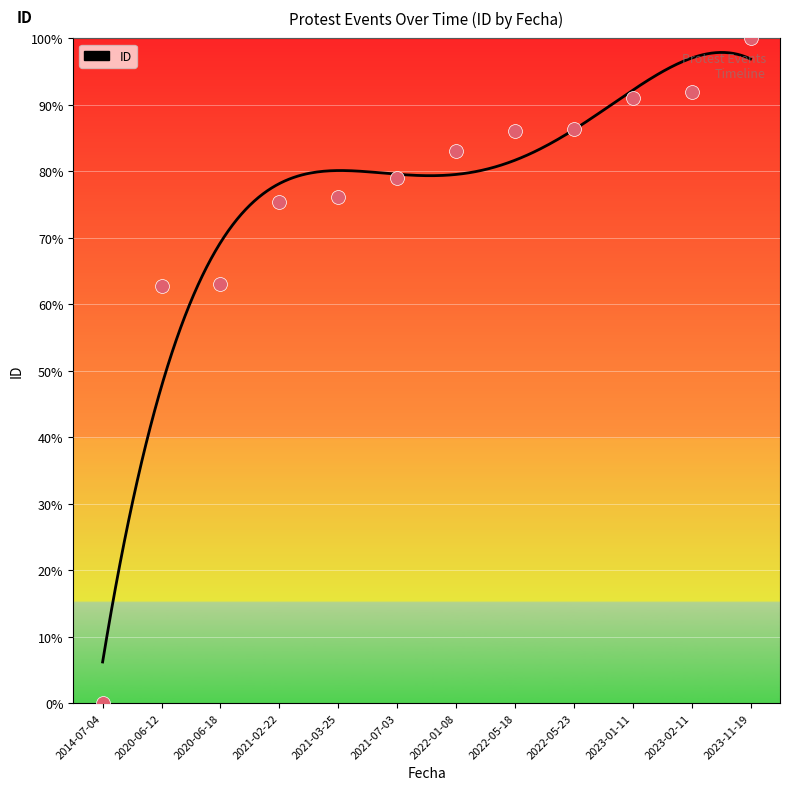

What is the change in value from 2021-02-22 to 2022-01-08?

+7.6